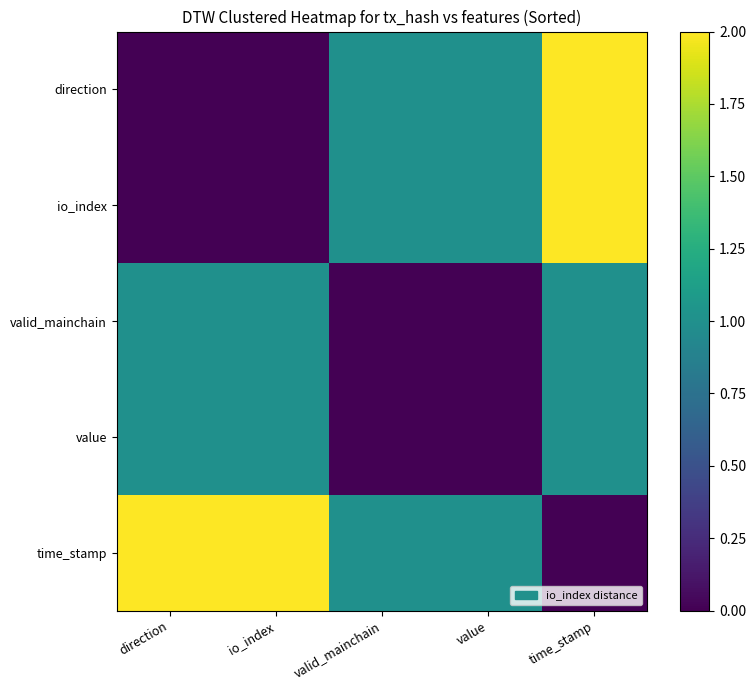

List the series in order of their peak value, lowest first.

valid_mainchain, value, direction, io_index, time_stamp